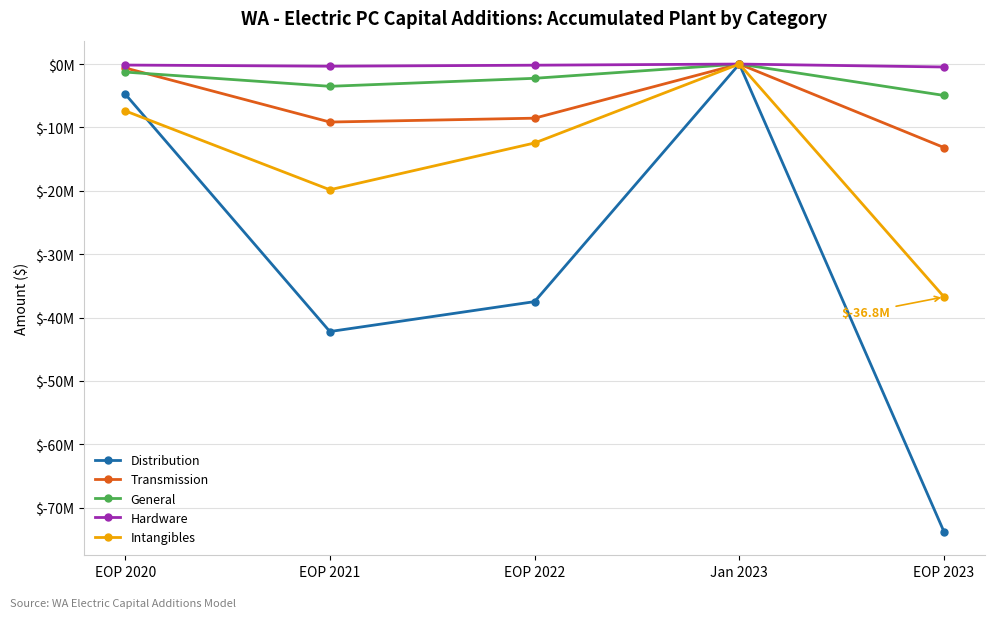

At which category is the sum across all series the highest?

Jan 2023